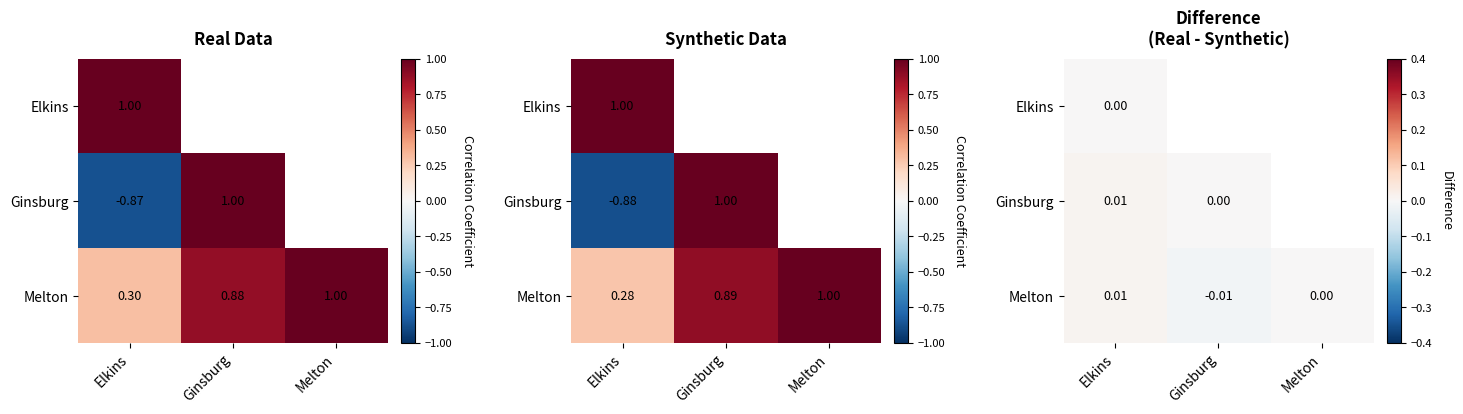

True or false: Ginsburg has a value of 0.0 at Ginsburg.

True